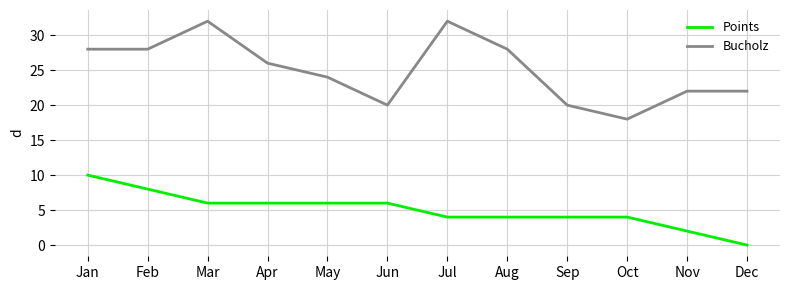

Reading left to right, extract all data points from this chart.

Points: 10	8	6	6	6	6	4	4	4	4	2	0
Bucholz: 28	28	32	26	24	20	32	28	20	18	22	22